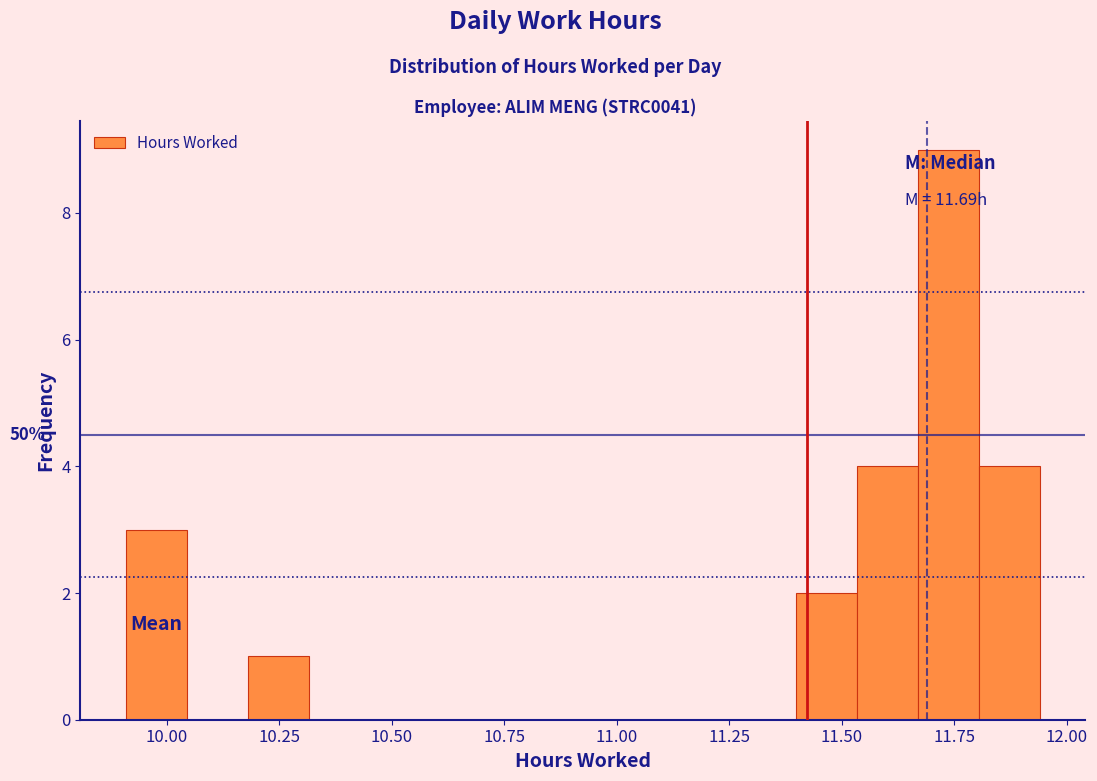

Around what value on the x-axis is the tallest bar? Give the approximate position of its centre, as read against the axis.

11.75